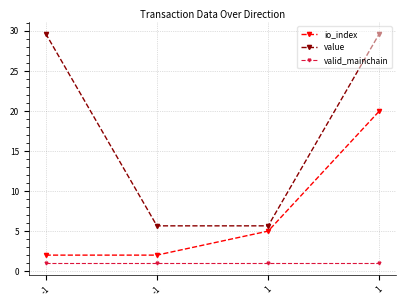

What are all the series names shown in the legend?

io_index, value, valid_mainchain